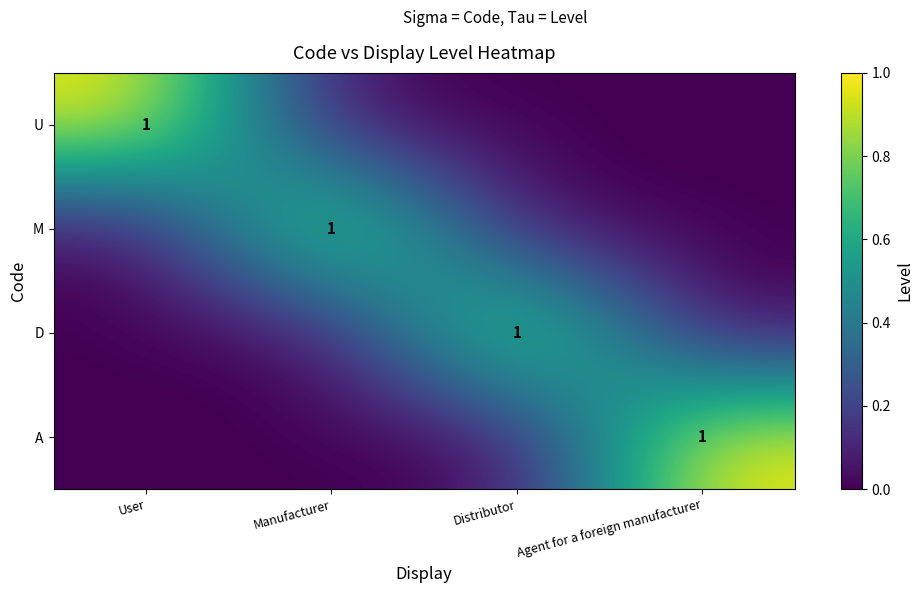

True or false: M has a value of 2 at Manufacturer.

False